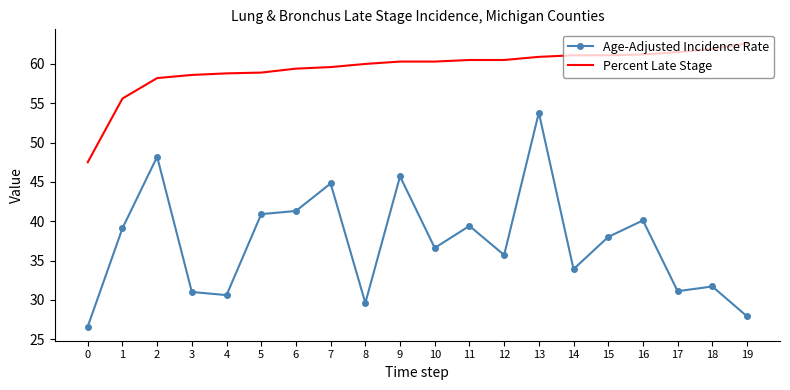

At which label is Age-Adjusted Incidence Rate closest to 40?

16